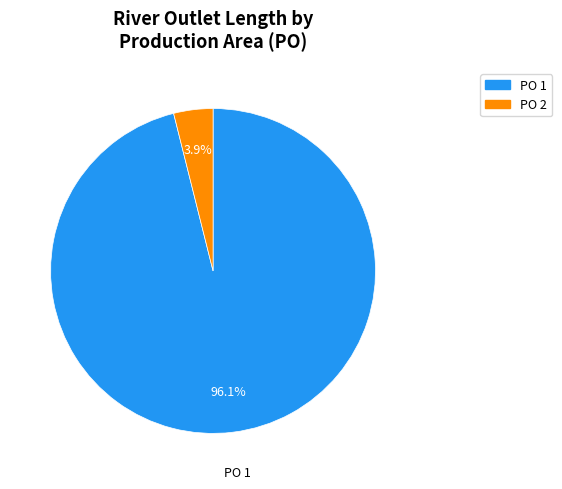

How many segments does this pie chart have?

2